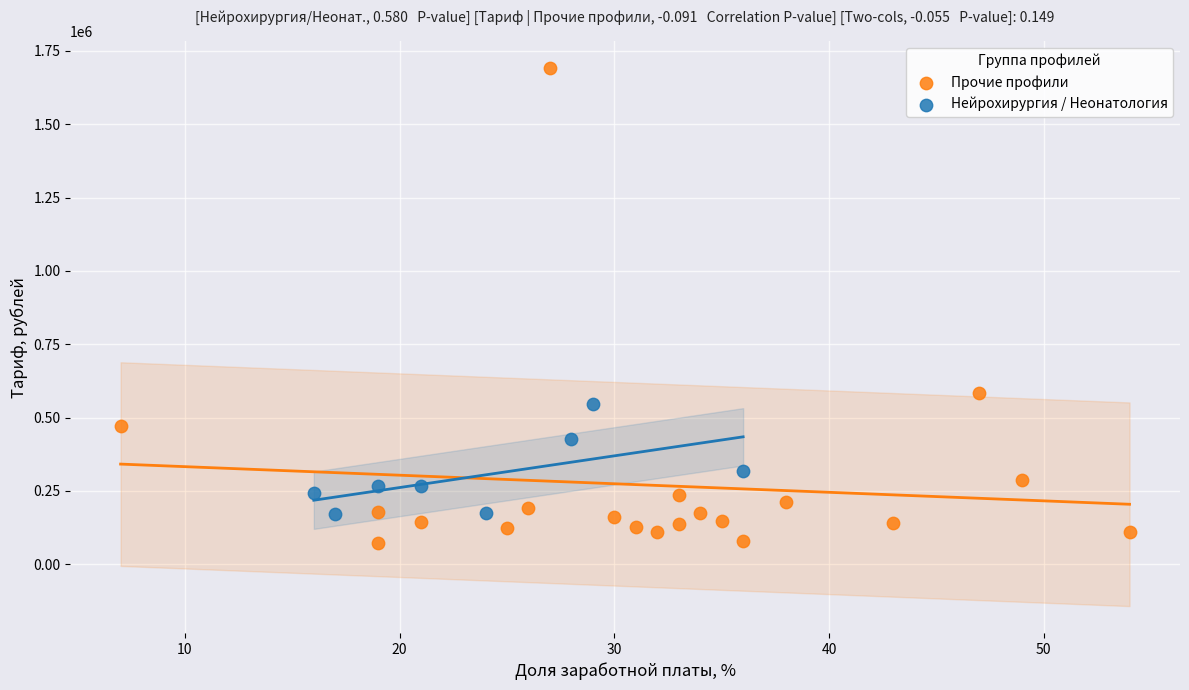

Which series contains the highest Y value?

Прочие профили